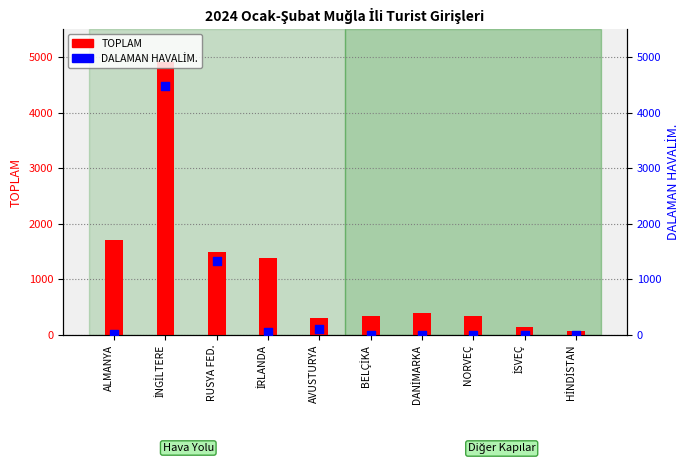

What is the total value across all series at DANİMARKA?

389